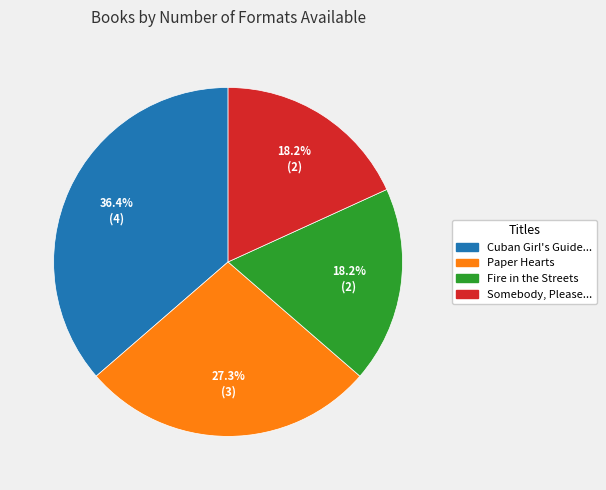

Does any single category account for the majority?

No